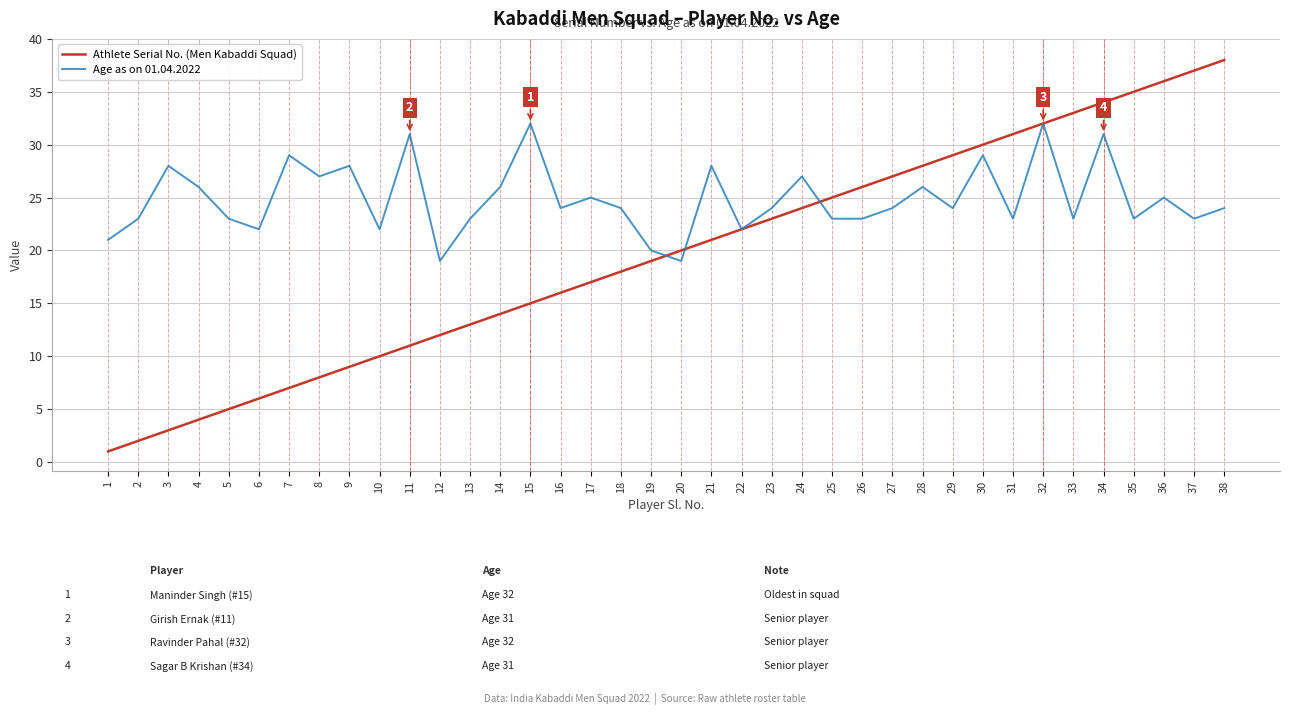

Is the value of Age as on 01.04.2022 at 30 greater than the value of Athlete Serial No. (Men Kabaddi Squad) at 36?

No